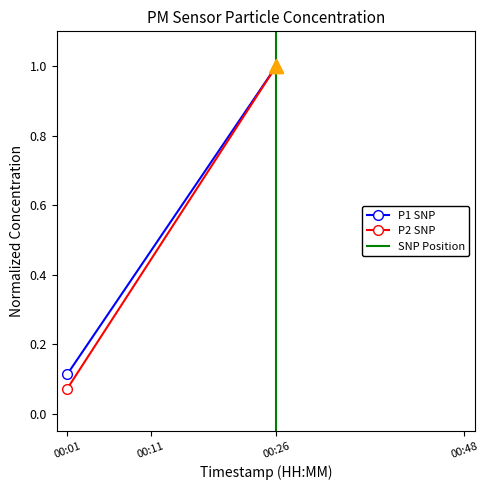

At how many categories does at least one series exceed 0?

2